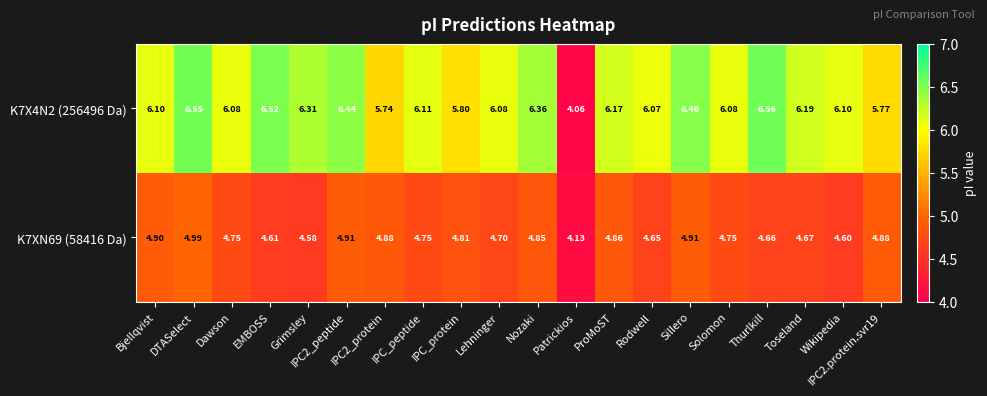

Which category has the highest value in the K7XN69 (58416 Da) series?

DTASelect